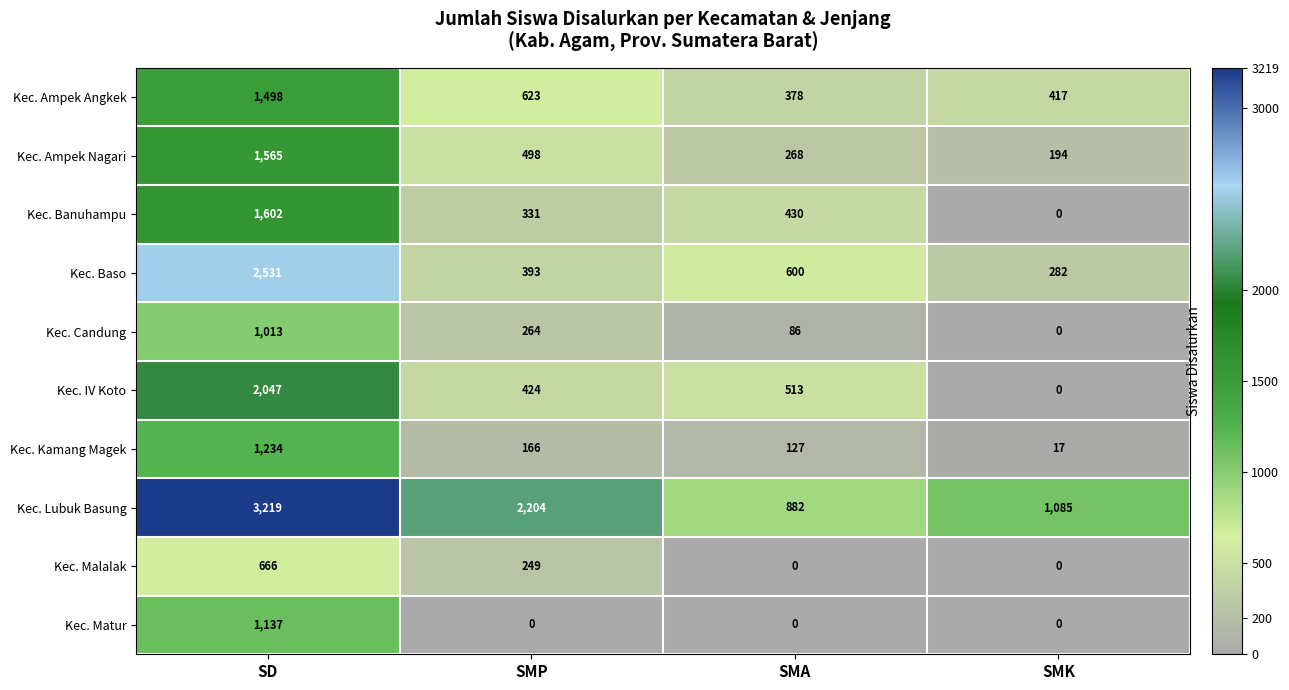

The Kec. Ampek Nagari series shows 123 at SMK. True or false?

False